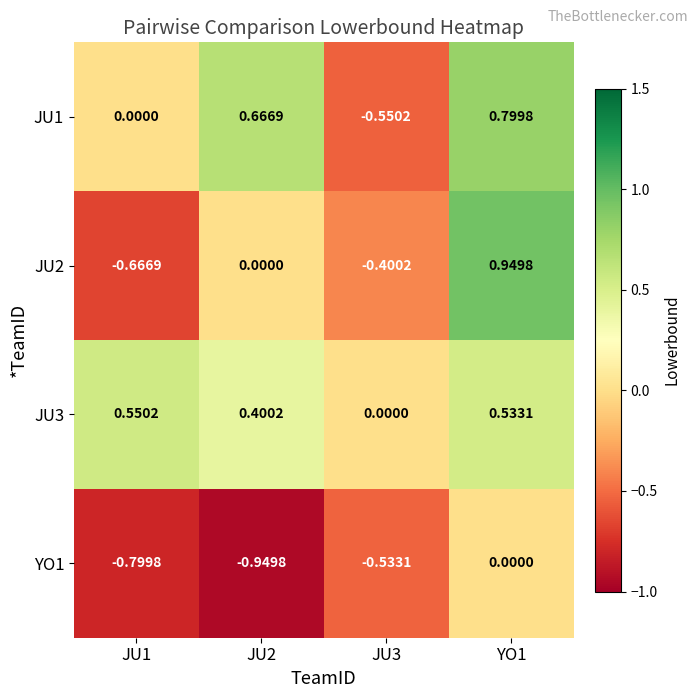

Is the value of JU1 at JU3 greater than the value of YO1 at YO1?

No